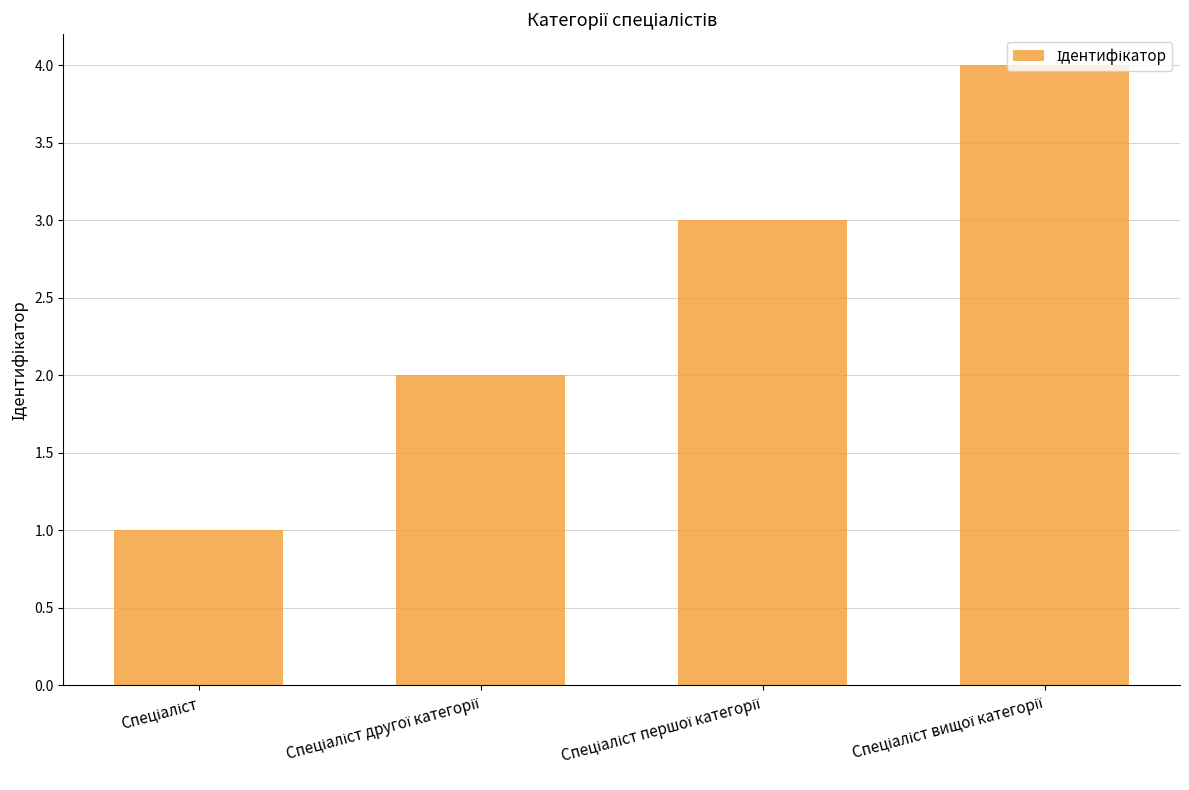

What is the difference between the maximum and minimum values?

3